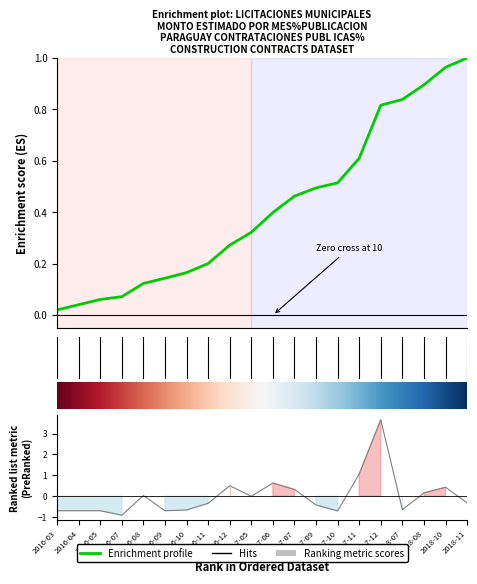

Where is the data nearest to the value 1?

2017-11